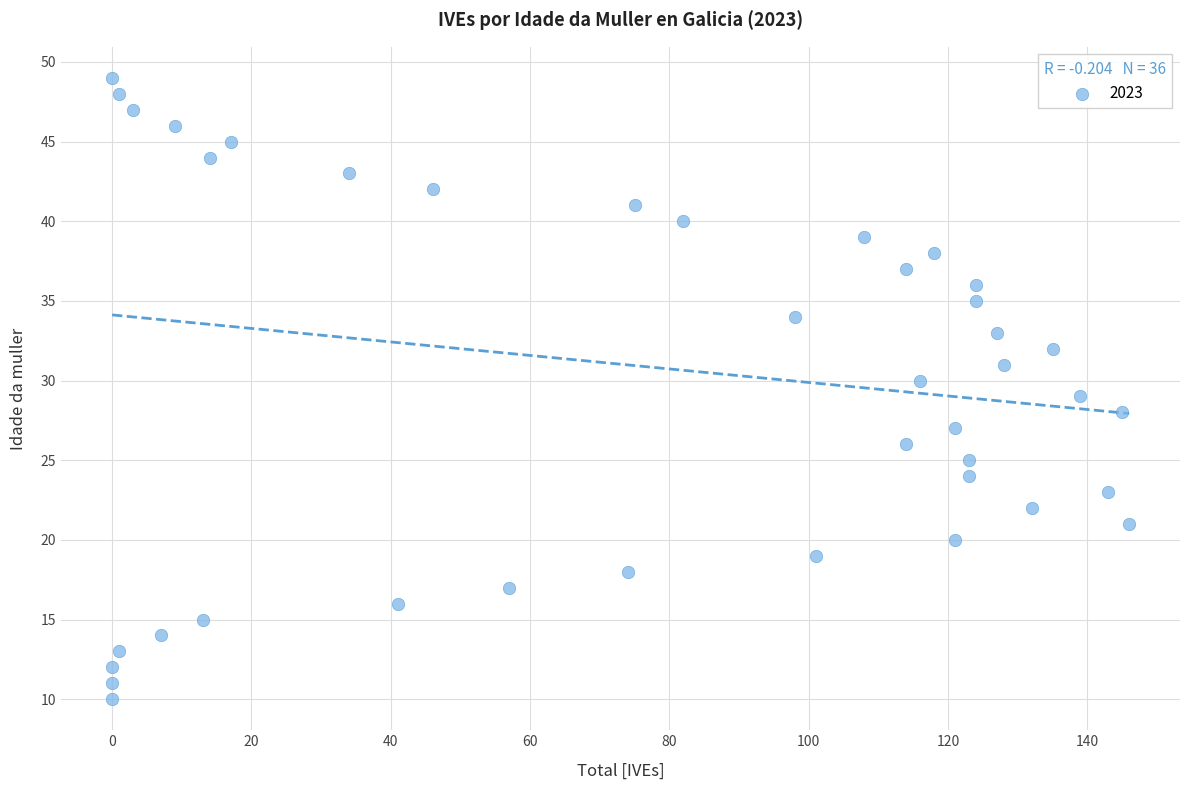

What is the range of Y values (max minus min)?

39